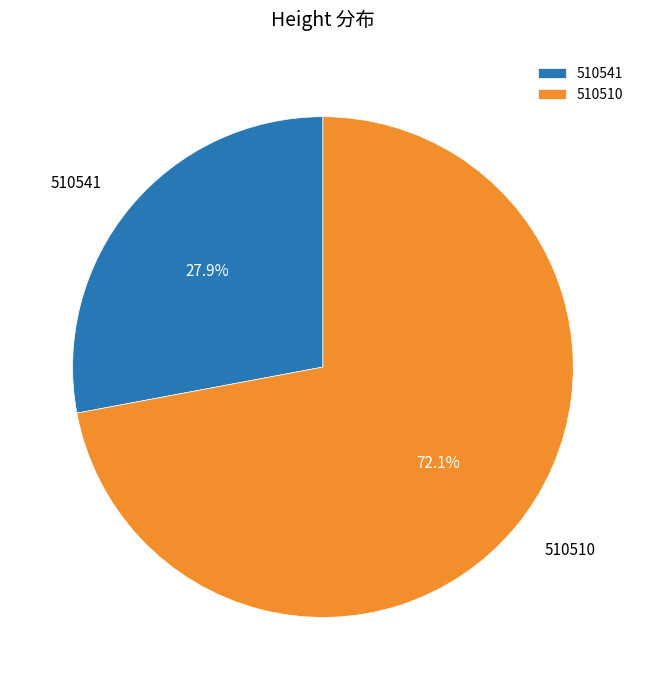

How many slices are in this pie chart?

2